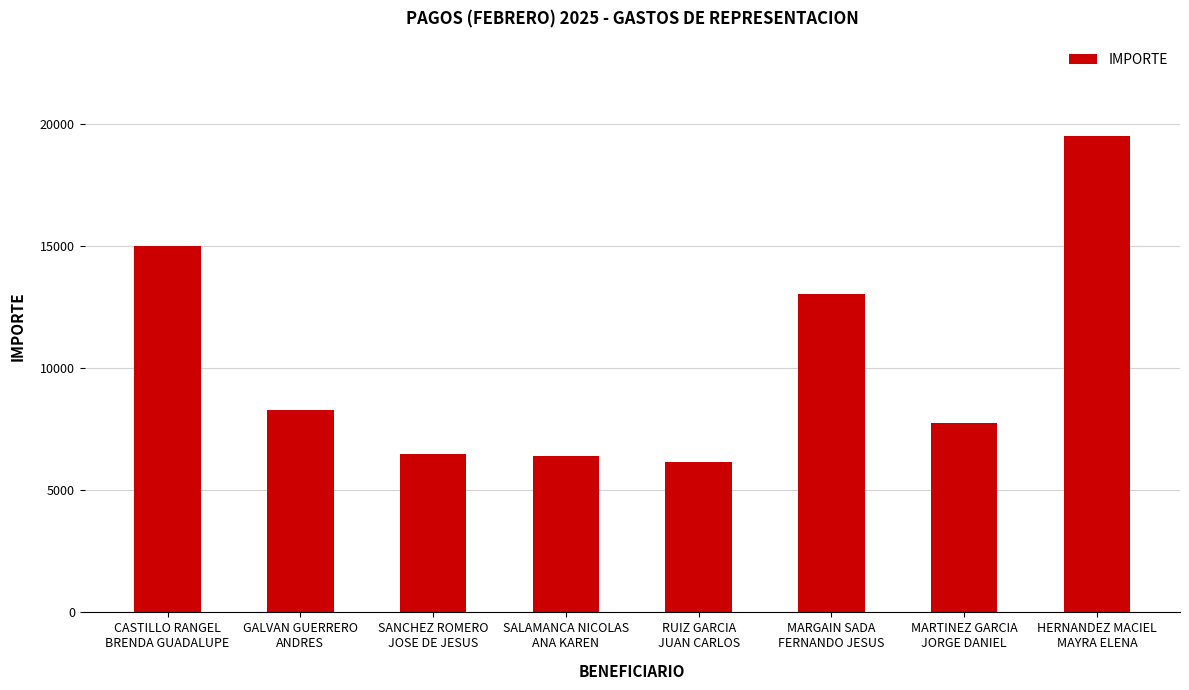

What is the value of the 4th bar from the left?

6402.6